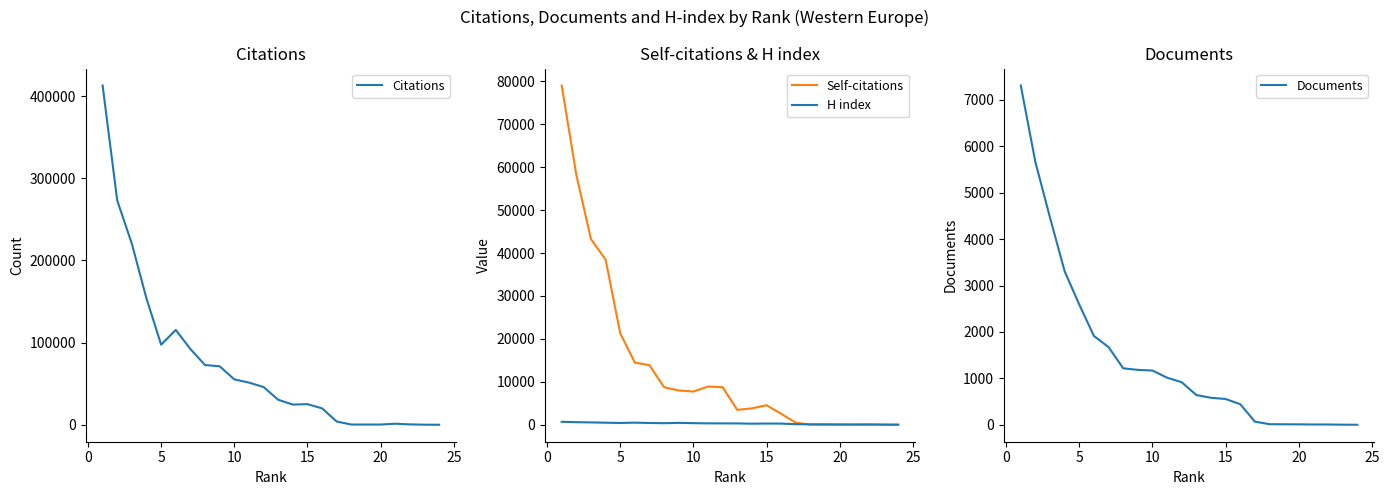

At how many categories does at least one series exceed 30138?

13